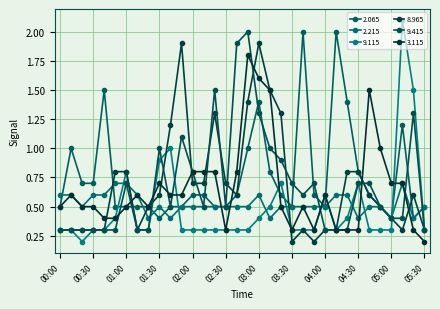

Does the chart display data point markers on the line(s)?

Yes